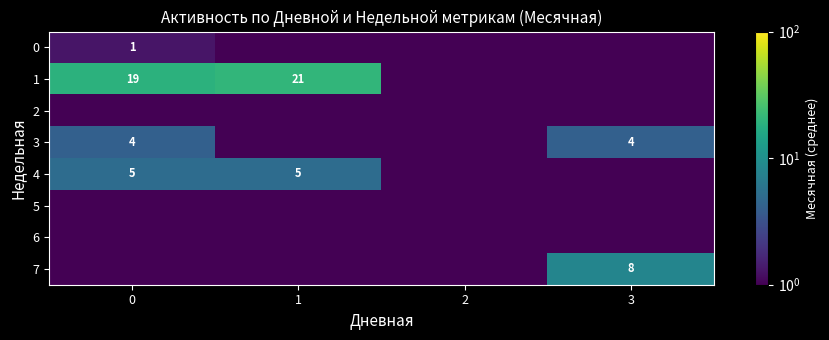

What is the difference between the highest and lowest values at 3?

8.0